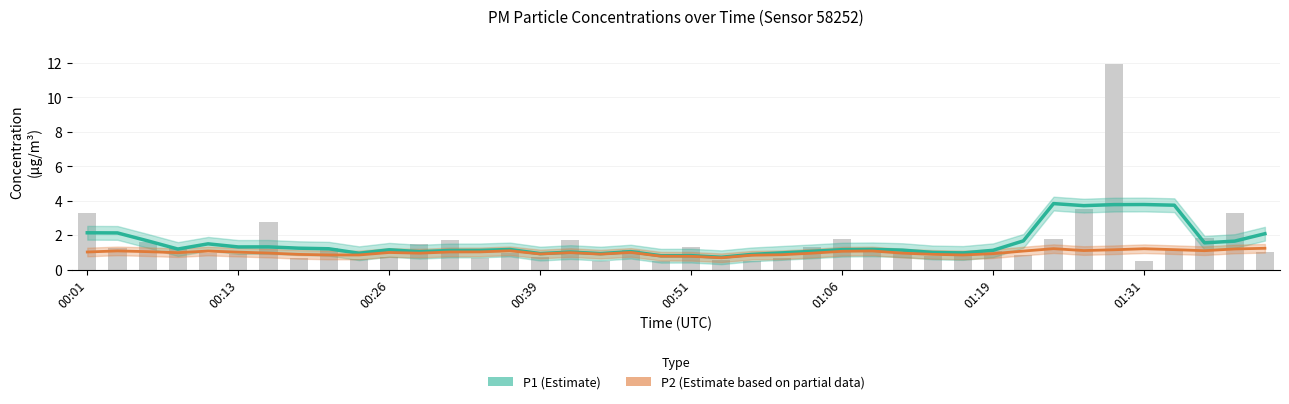

What is the minimum value shown in the chart?

0.5